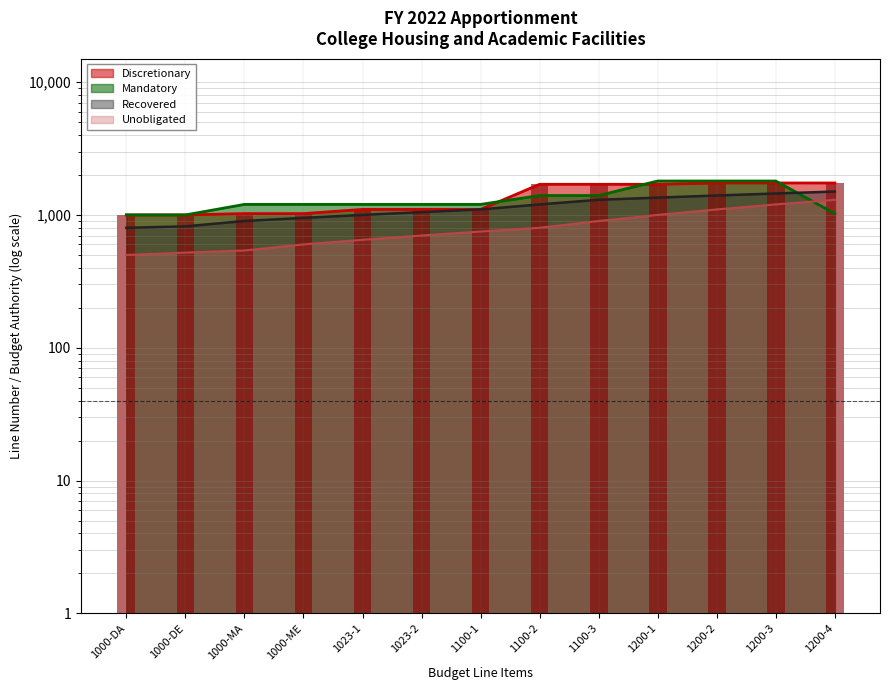

How many data points in Recovered are above 1100?

6